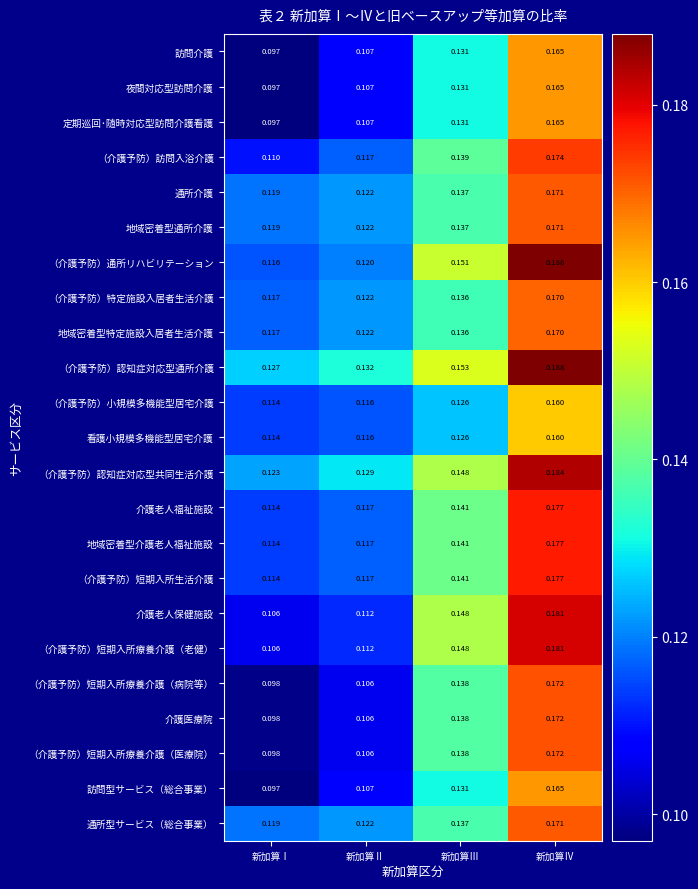

Which category has the highest value across all series?

新加算Ⅳ